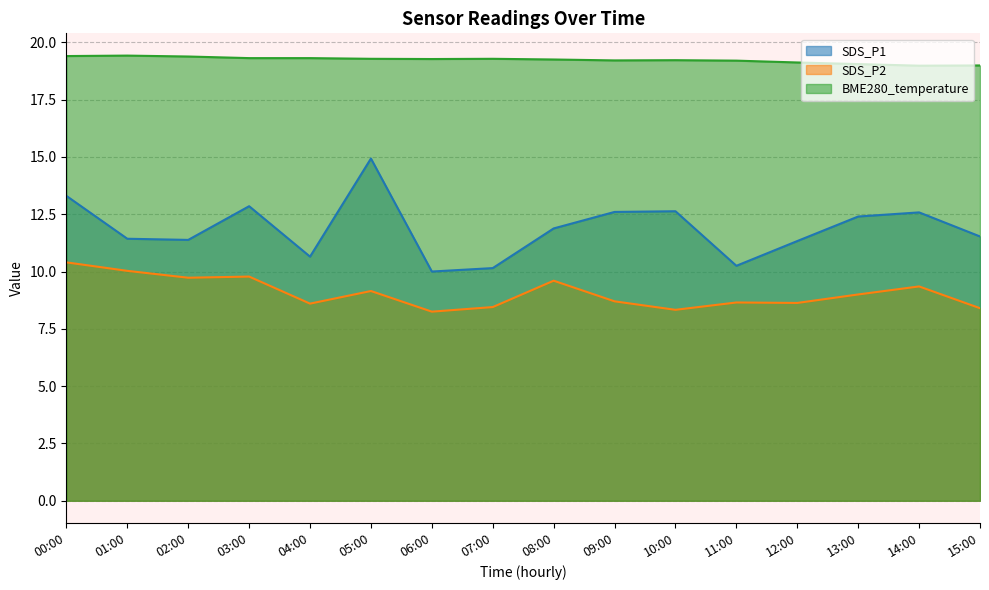

List the series in order of their overall mean, lowest first.

SDS_P2, SDS_P1, BME280_temperature